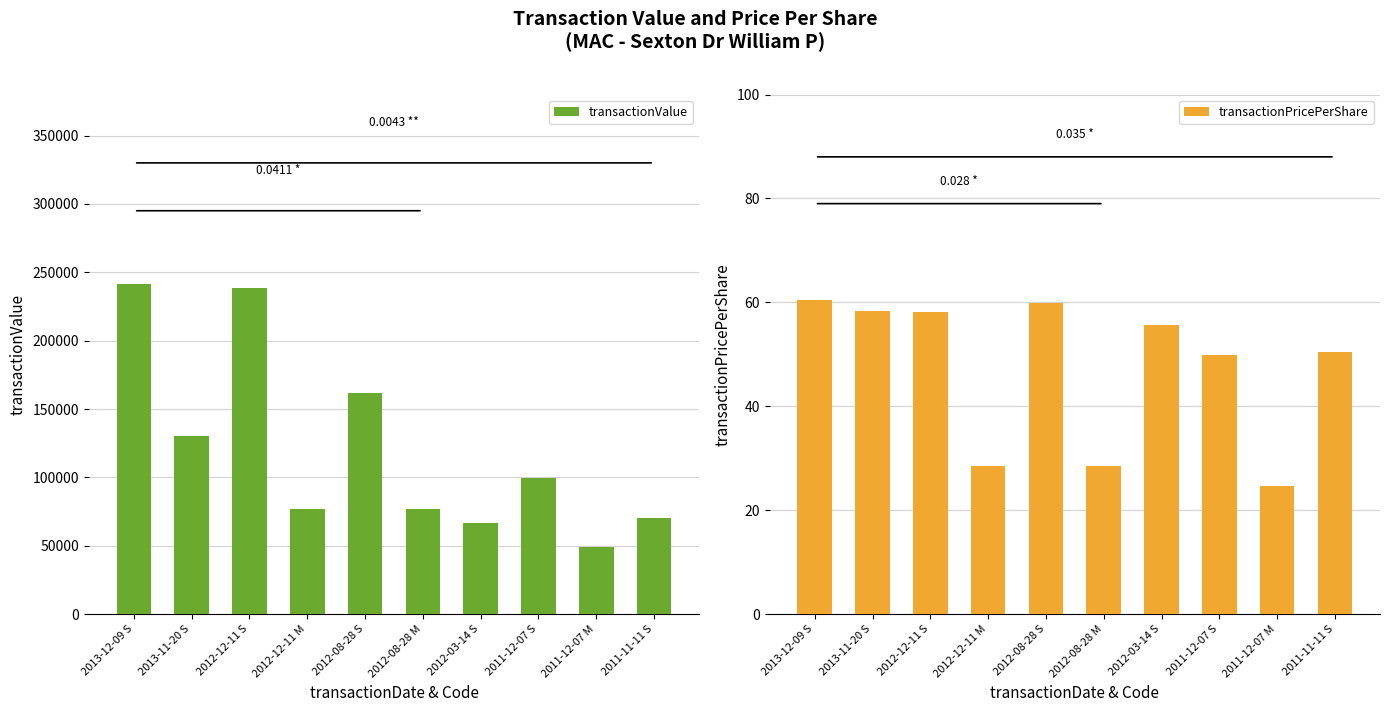

What position from the right is 2011-11-11 S?

1